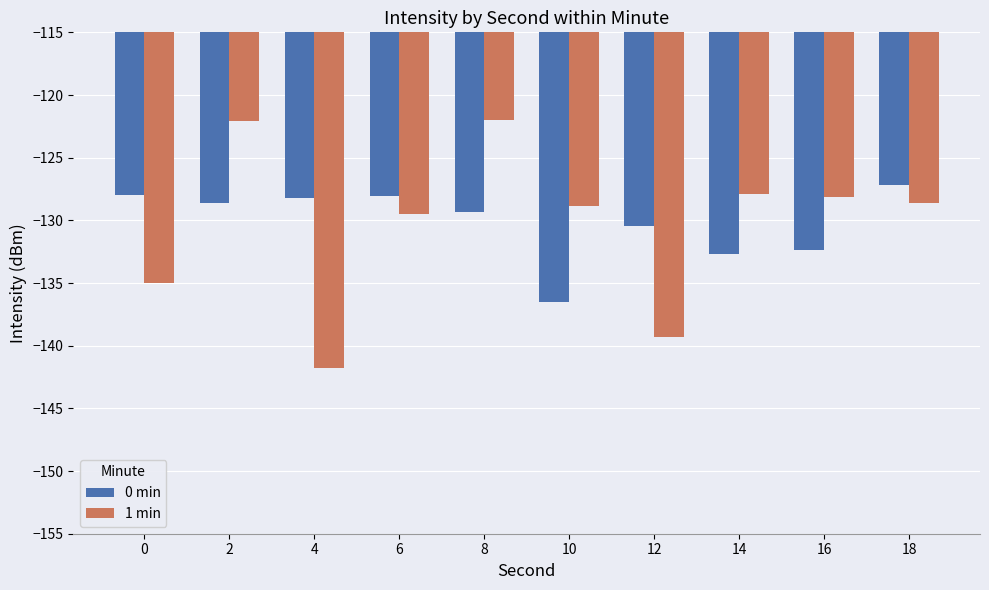

How many series are shown in this chart?

2